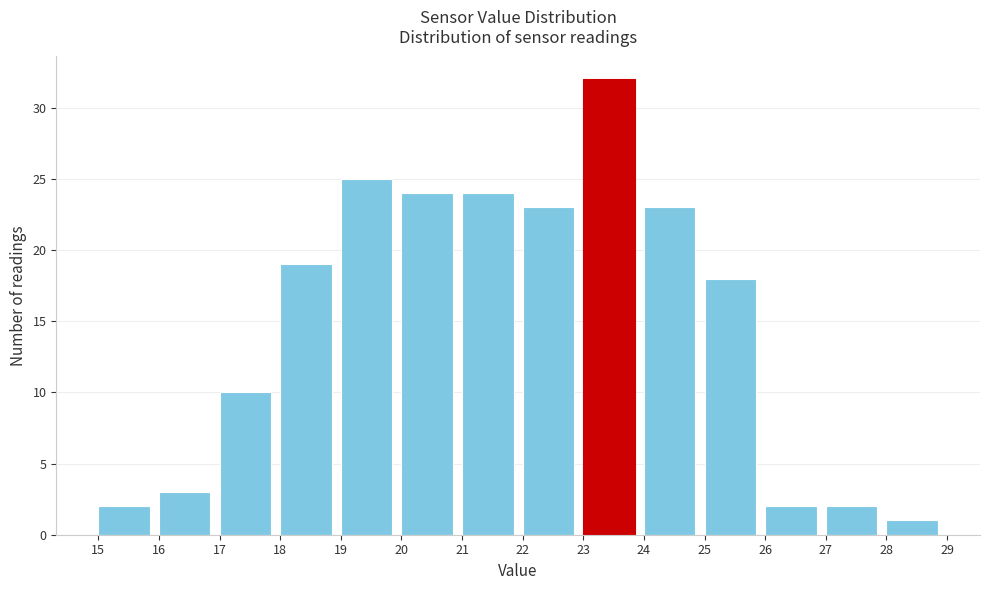

Reading left to right, transcribe this chart: for each bar, give the range it covers on the x-axis and its height. The values are not printed on the chart, so give them approximately, as read against the axis.

15 to 16: 2
16 to 17: 3
17 to 18: 10
18 to 19: 19
19 to 20: 25
20 to 21: 24
21 to 22: 24
22 to 23: 23
23 to 24: 32
24 to 25: 23
25 to 26: 18
26 to 27: 2
27 to 28: 2
28 to 29: 1